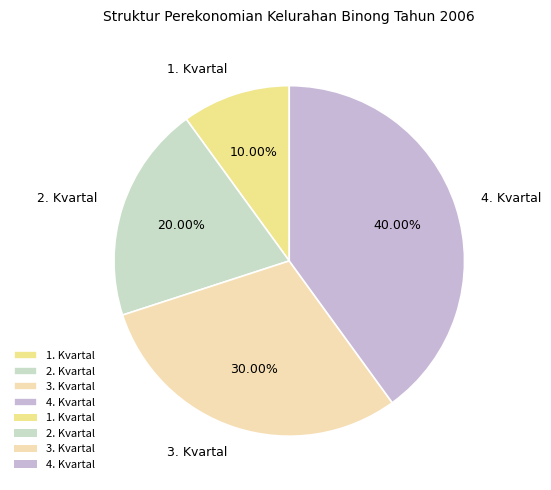

What percentage is the 4. Kvartal slice, to the nearest percent?

40%